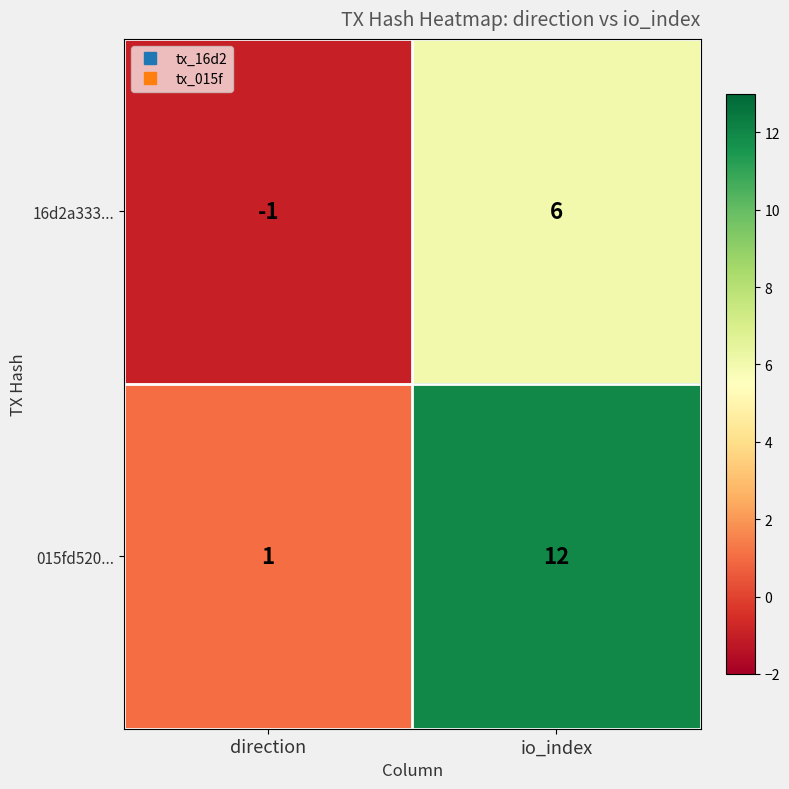

At how many categories does at least one series exceed 7?

1